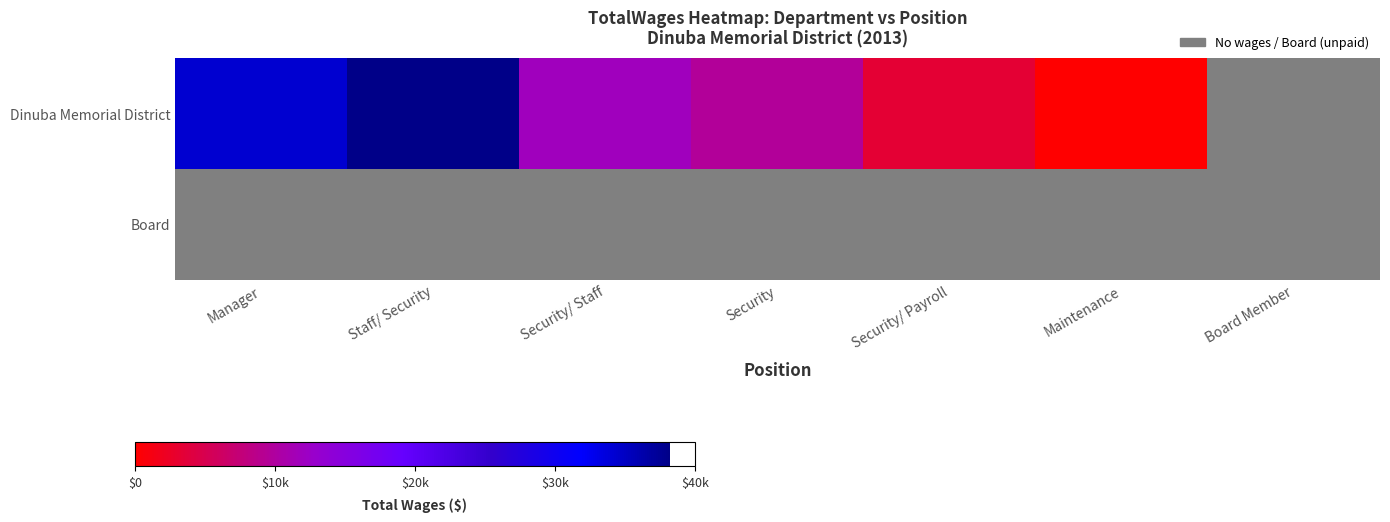

At Security/ Staff, list the series in order from largest to smallest.

Dinuba Memorial District, Board